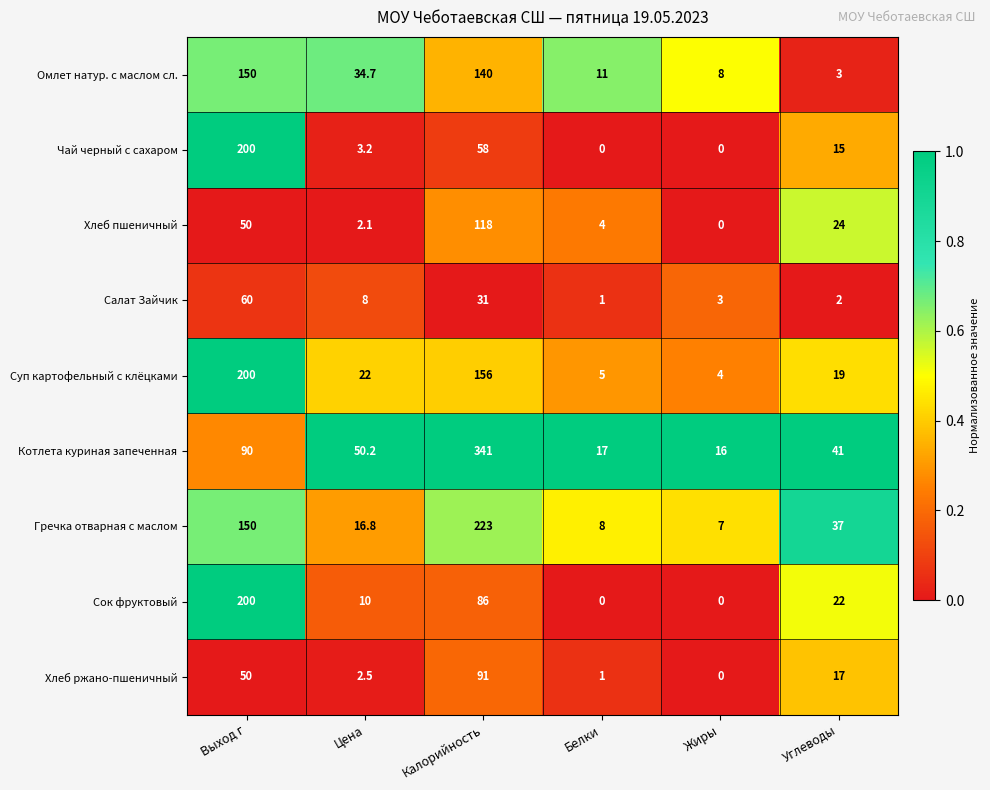

The value of Суп картофельный с клёцками at Жиры is 4.0. True or false?

True